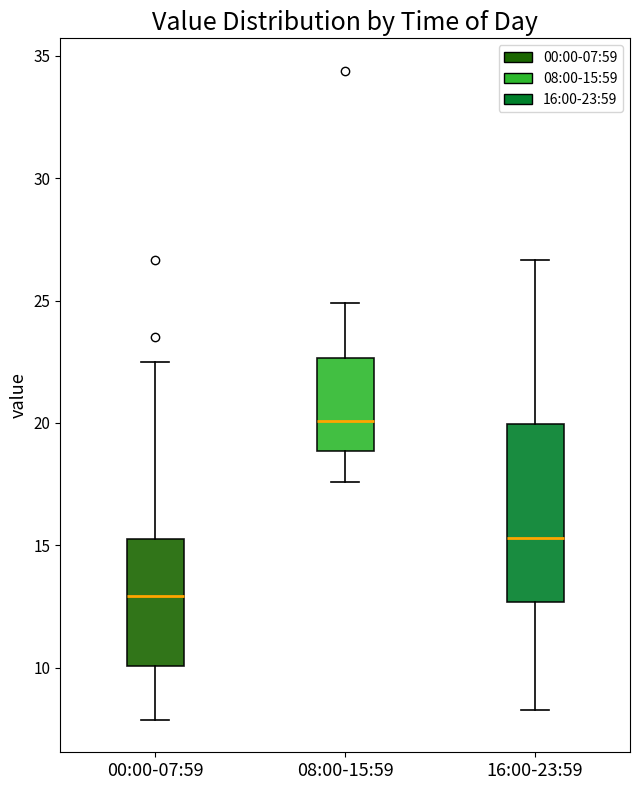

Which box has the lowest median line?

00:00-07:59